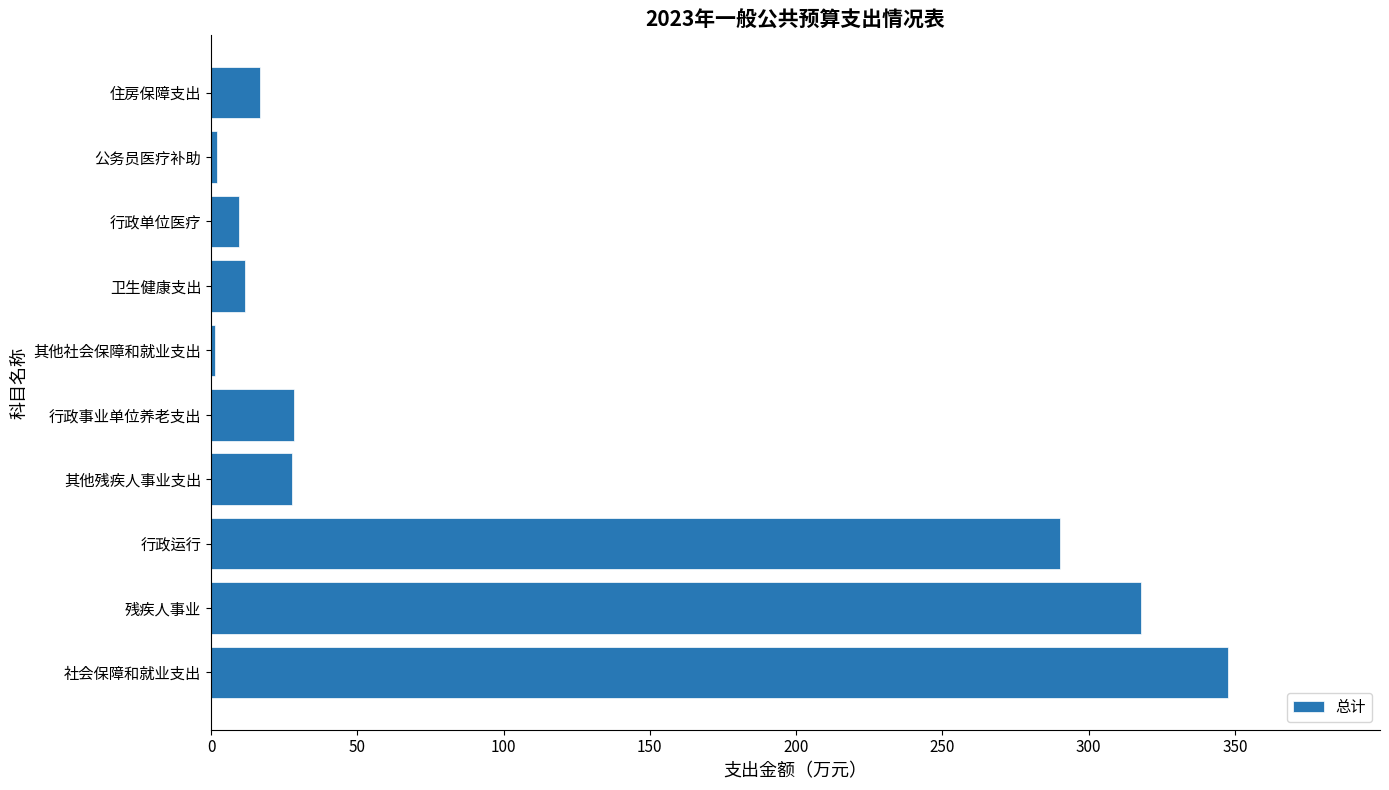

The value at 住房保障支出 is 16.8. True or false?

True